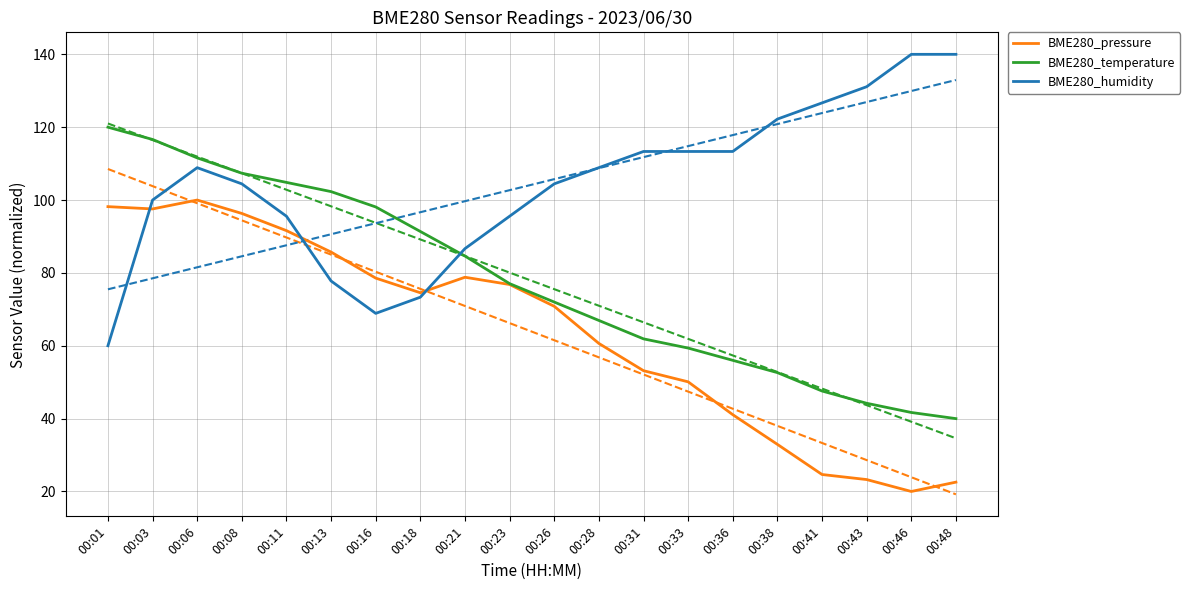

What is the difference between the second highest and minimum values in the BME280_humidity series?

80.0